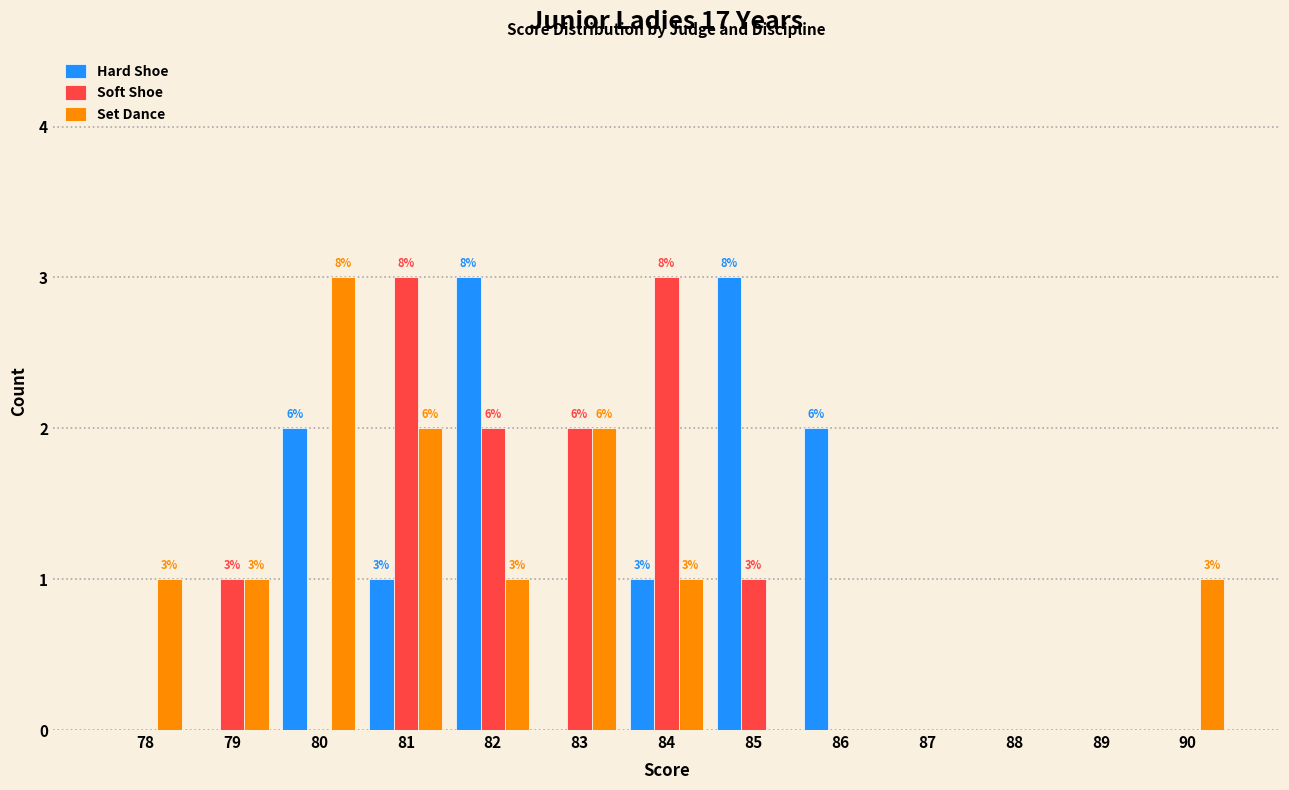

Are the bars grouped side by side (vs. stacked)?

Yes